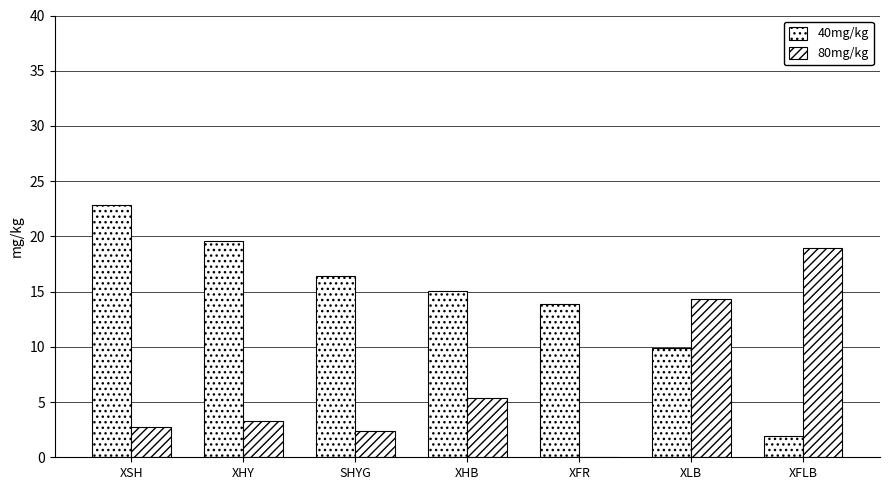

What position from the left is XSH?

1